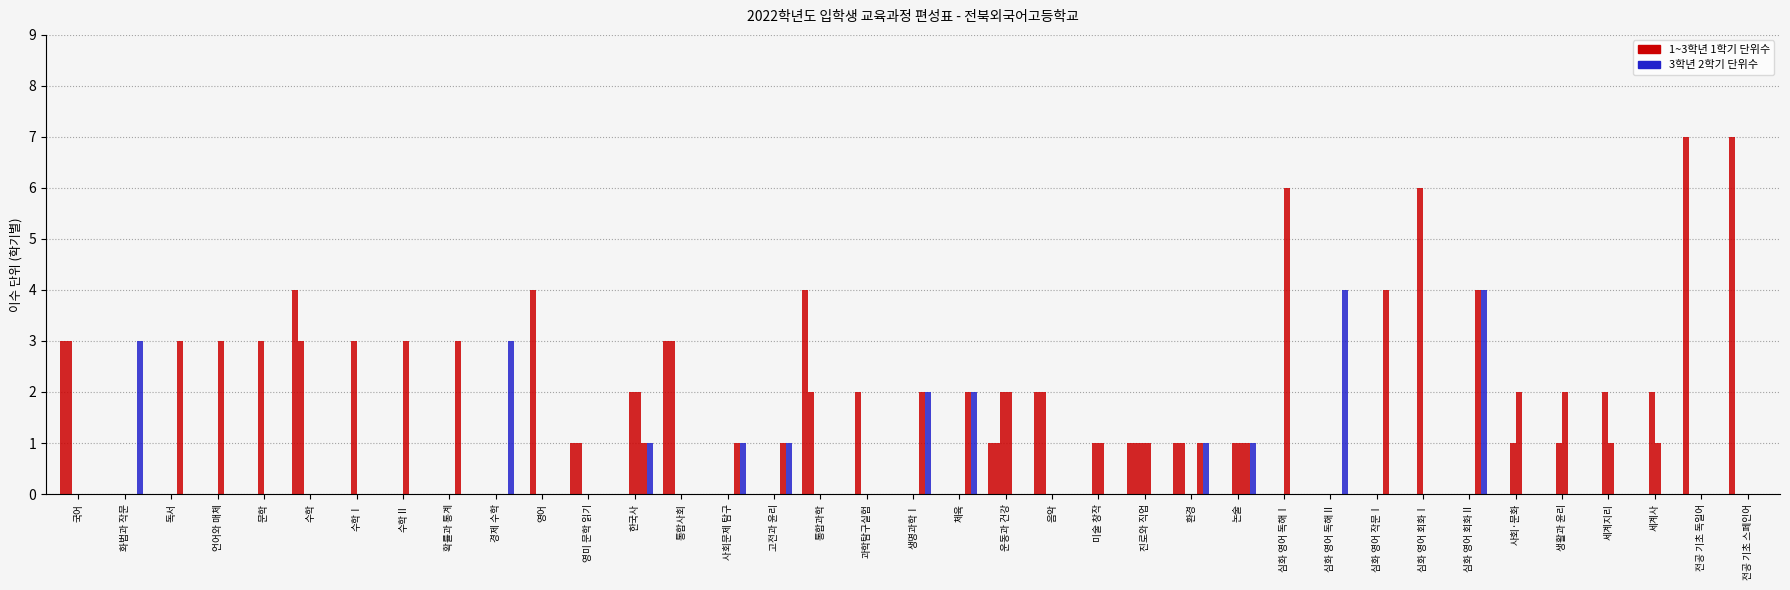

Which label corresponds to the smallest value in the chart?

화법과 작문